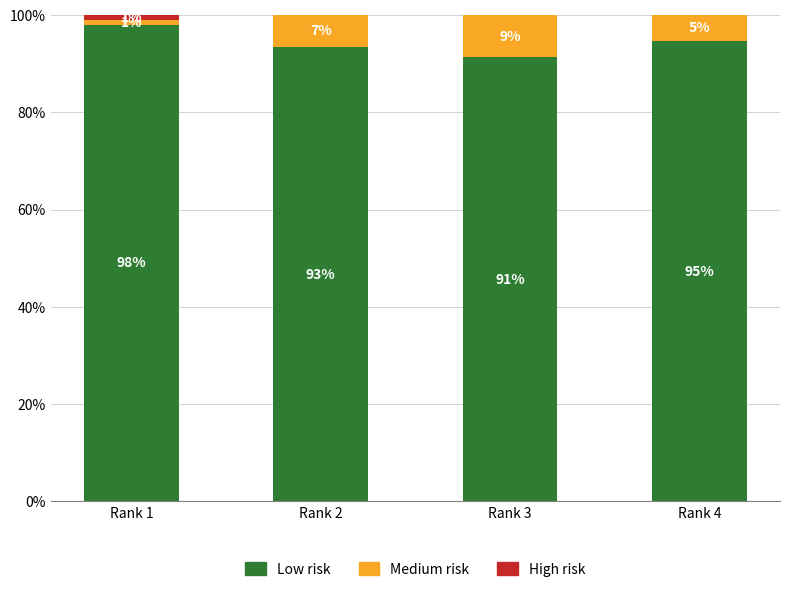

Does the chart contain stacked bars?

Yes